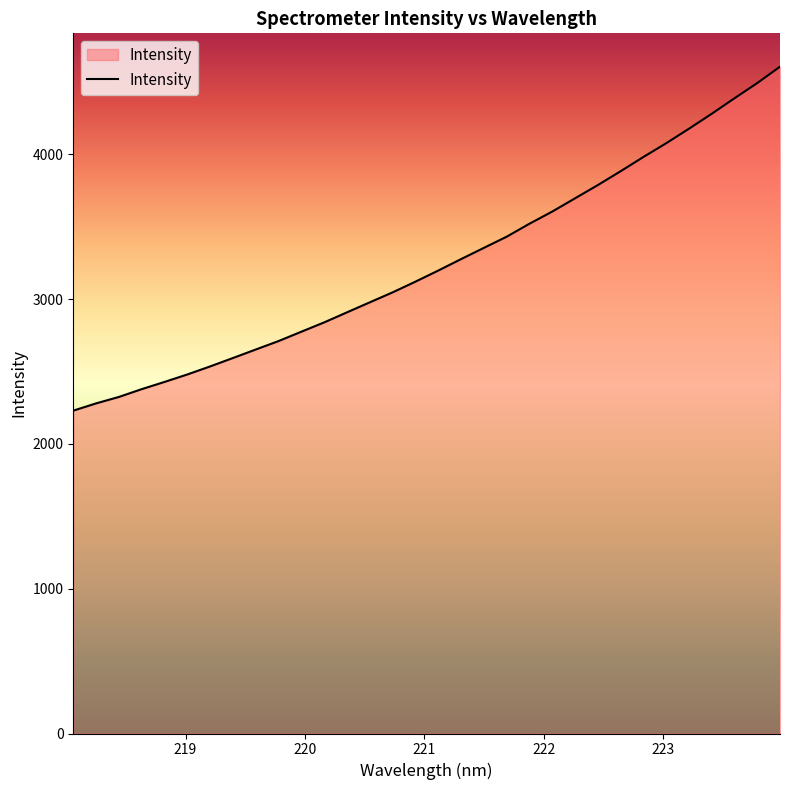

What is the greatest value displayed?

4606.5